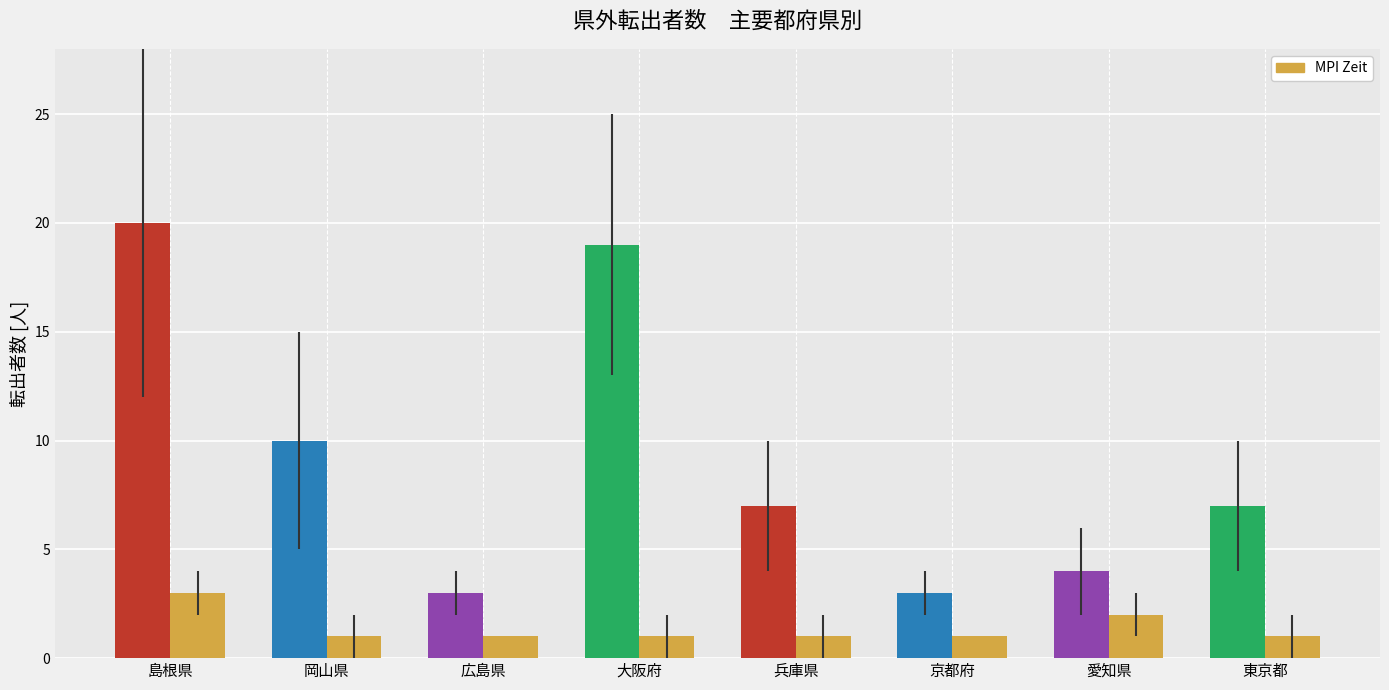

Rank the categories by value from highest to lowest.

島根県, 愛知県, 岡山県, 広島県, 大阪府, 兵庫県, 京都府, 東京都